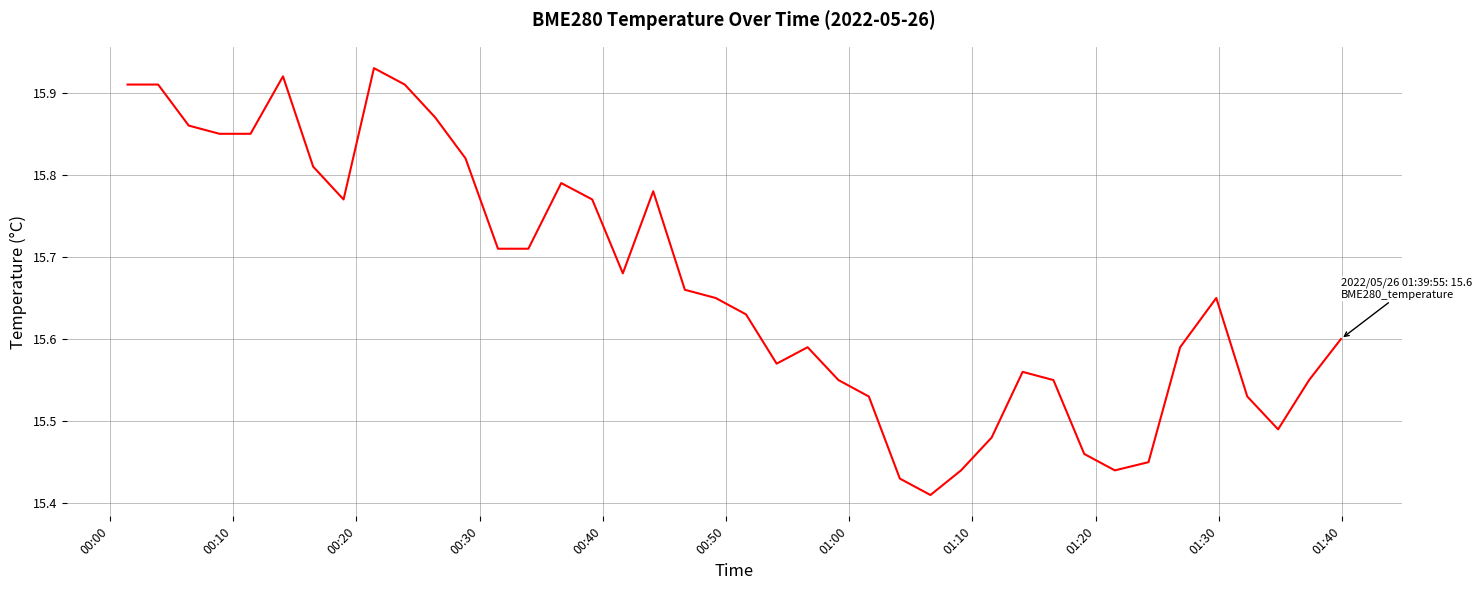

True or false: the data has more than 2 interior local peaks.

True